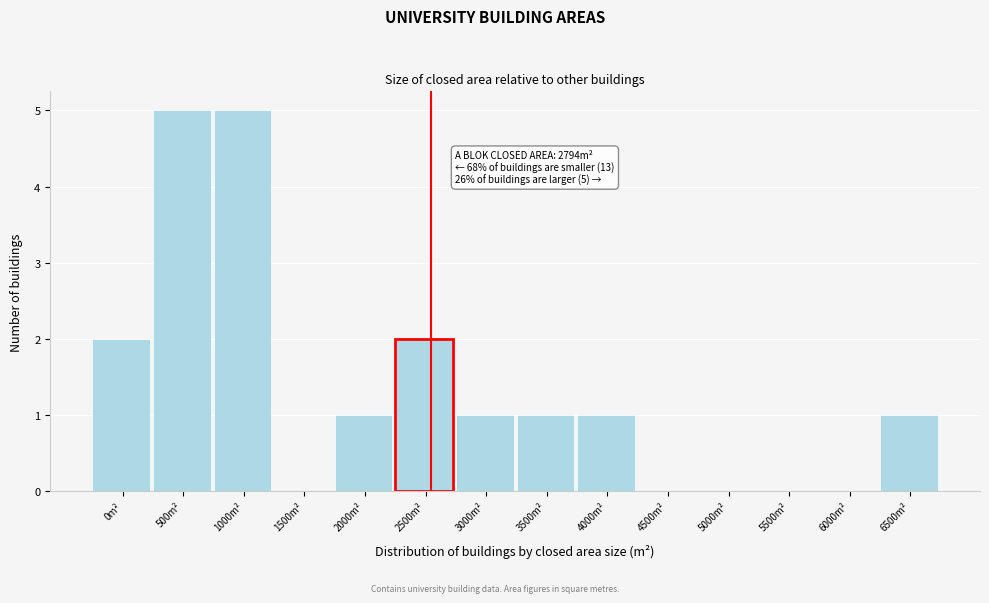

Reading left to right, extract all data points from this chart.

0m²=2	500m²=5	1000m²=5	1500m²=0	2000m²=1	2500m²=2	3000m²=1	3500m²=1	4000m²=1	4500m²=0	5000m²=0	5500m²=0	6000m²=0	6500m²=1